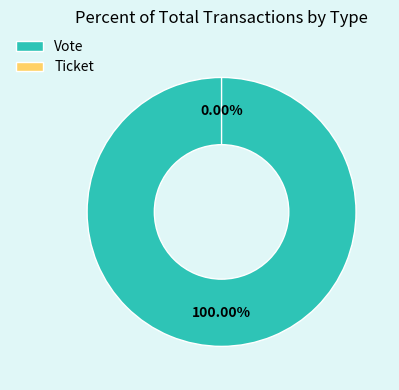

What is the largest slice in the pie chart?

Vote